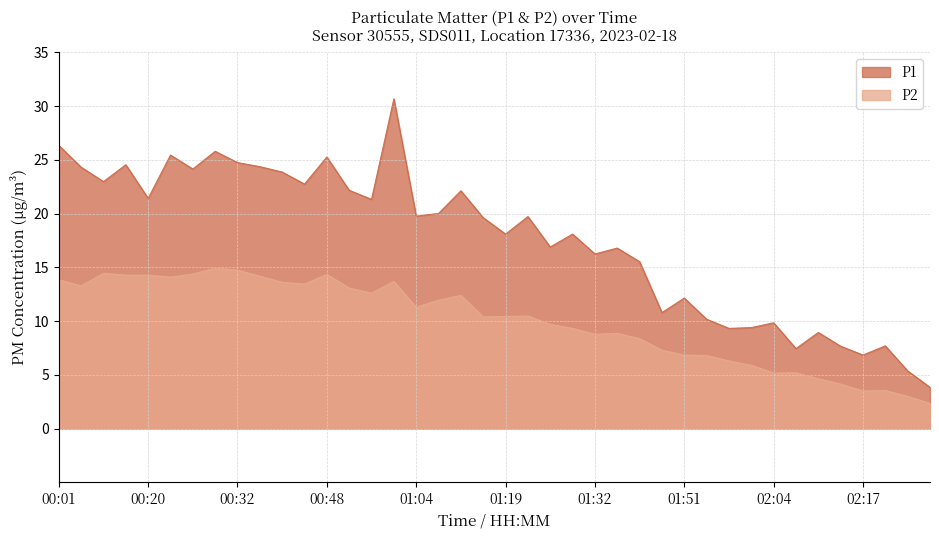

What are all the series names shown in the legend?

P1, P2